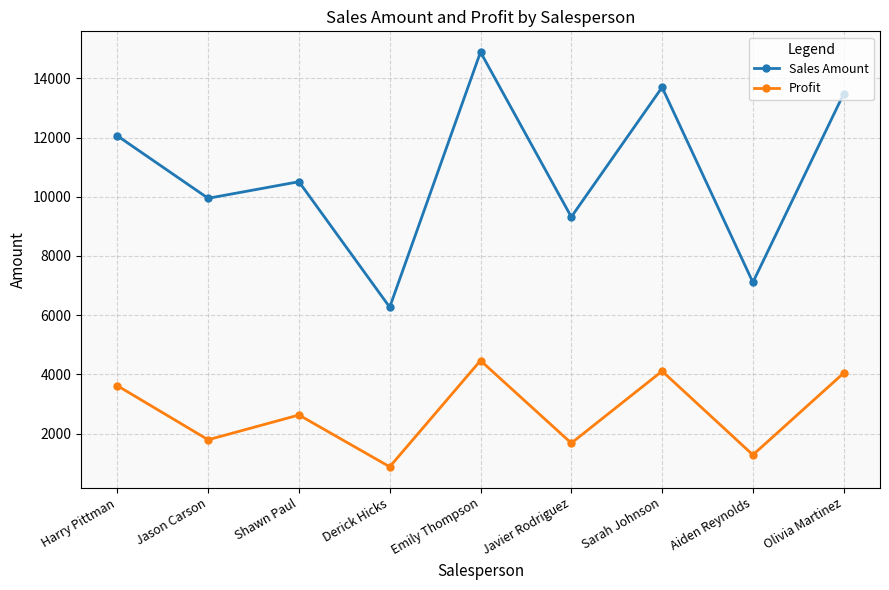

Which series has the largest total across all categories?

Sales Amount